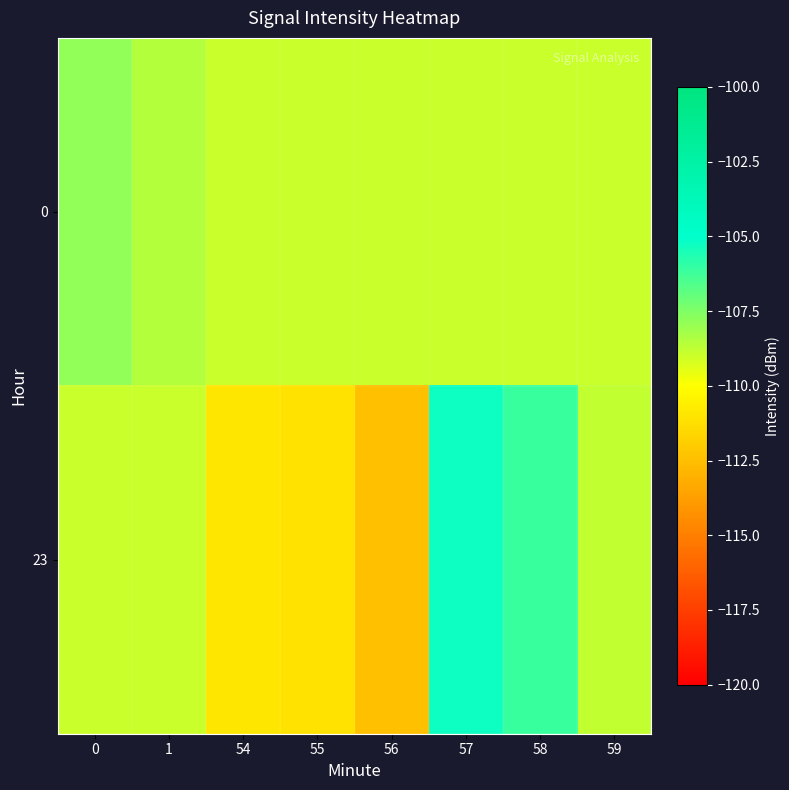

What is the maximum value shown in the chart?

-105.3